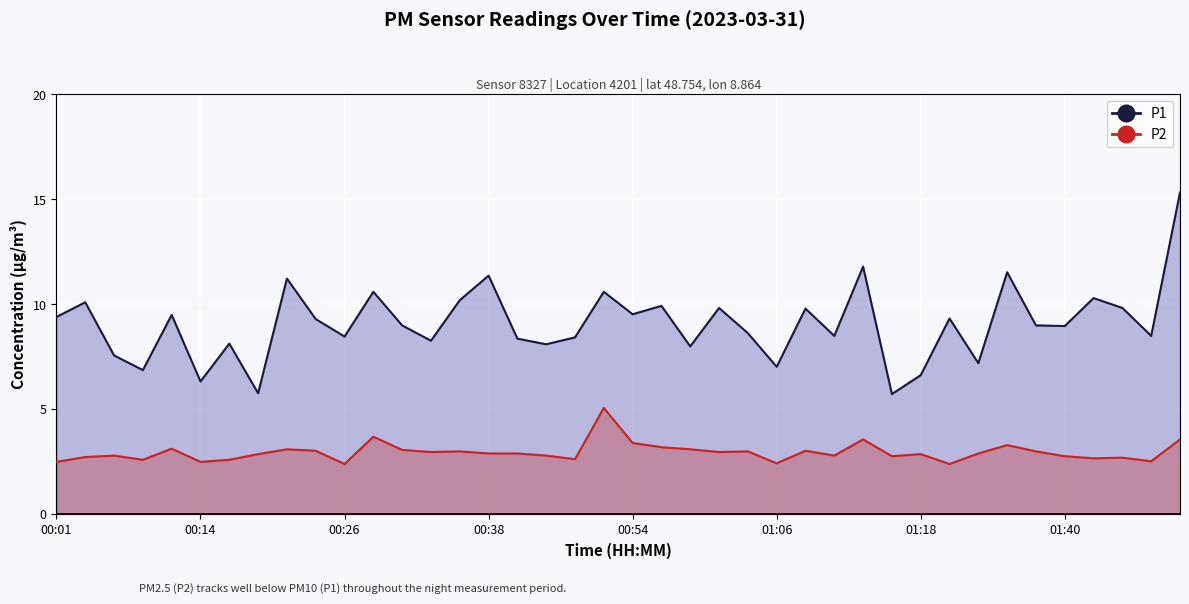

True or false: P1 and P2 intersect in this chart.

False